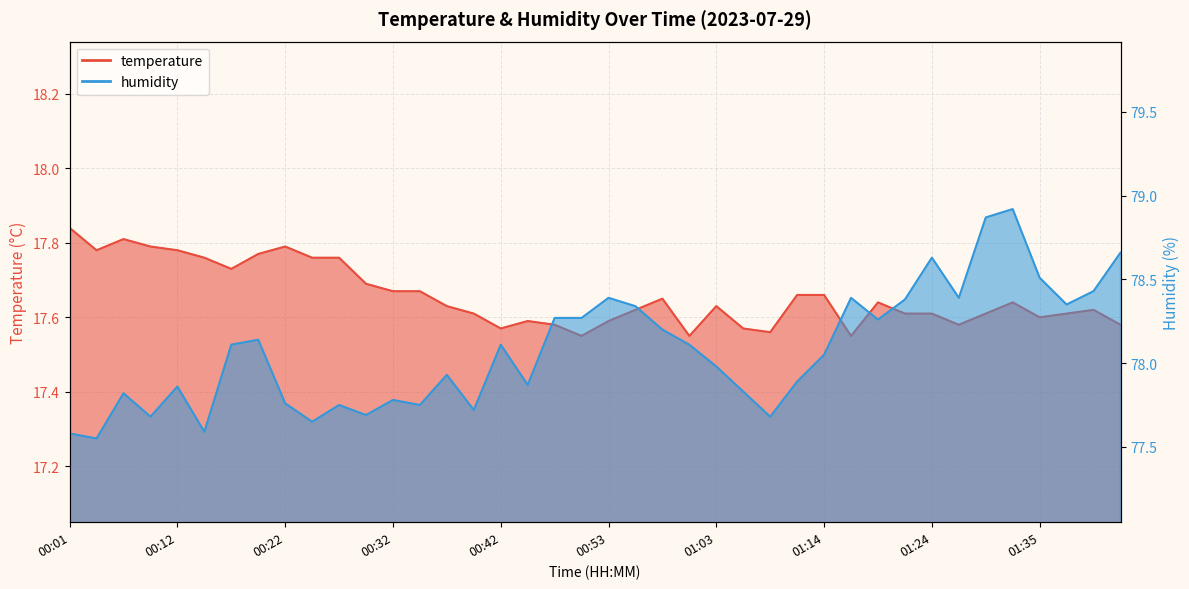

At which category does humidity reach its first local valley?

00:04